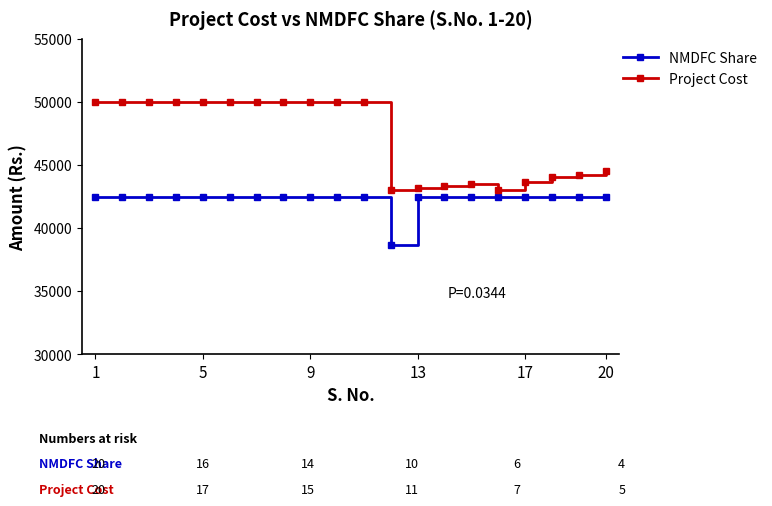

List the series in order of their overall mean, highest first.

Project Cost, NMDFC Share